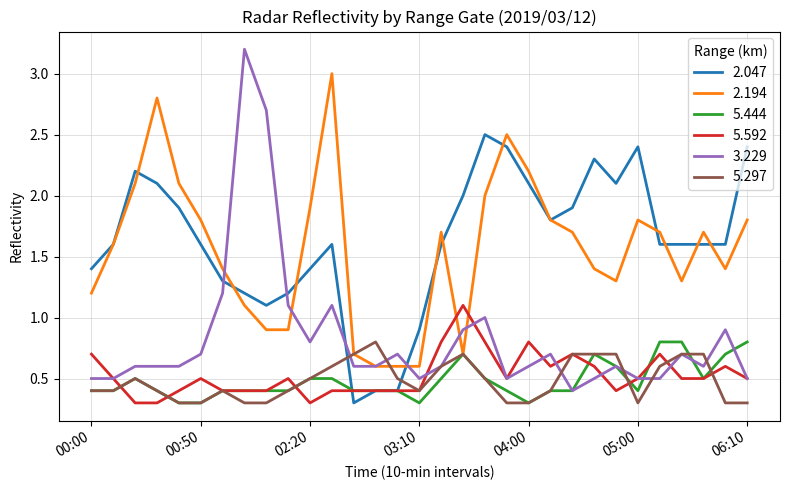

What is the maximum value shown in the chart?

3.2